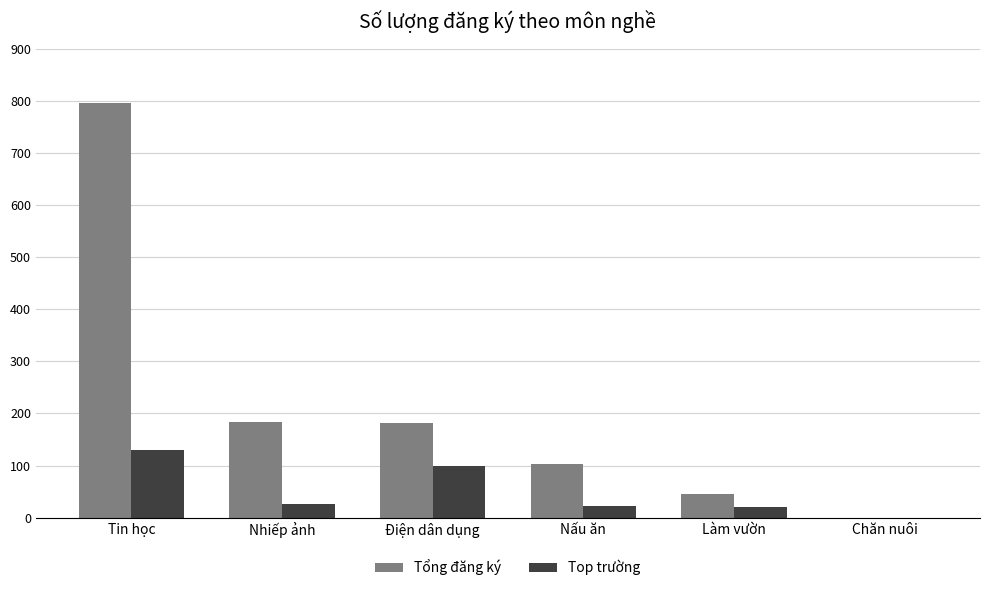

True or false: Tổng đăng ký has a value of 181 at Điện dân dụng.

True